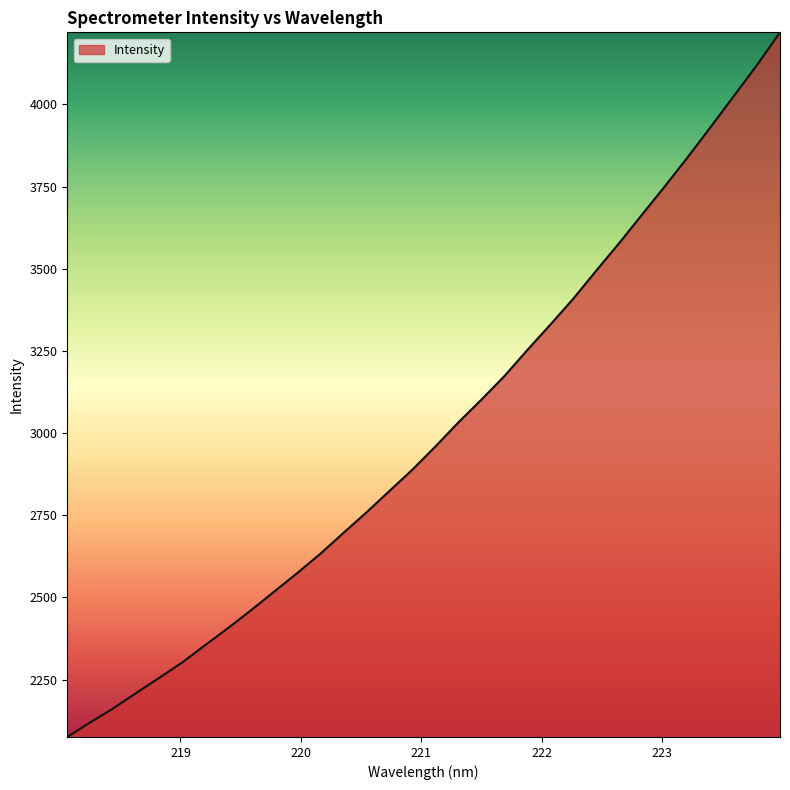

What is the difference between the maximum and minimum values?

2144.0